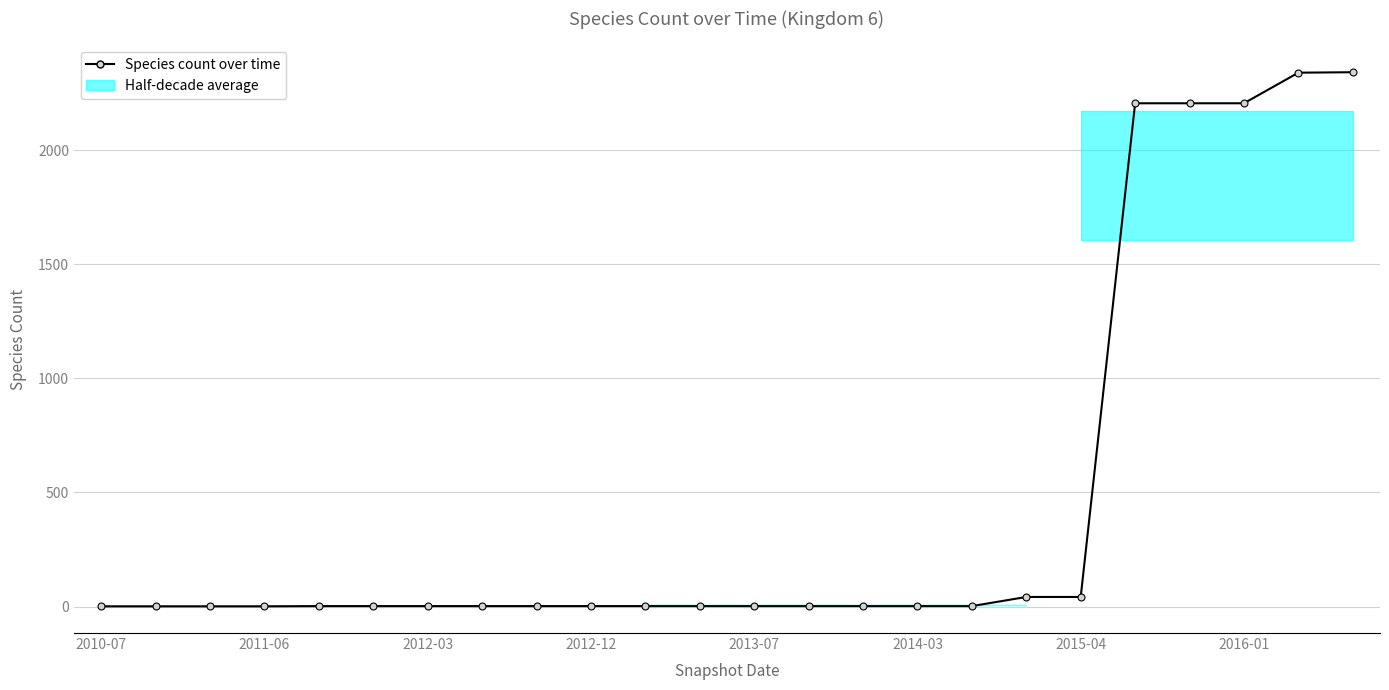

At which label does the data first exceed 2?

17